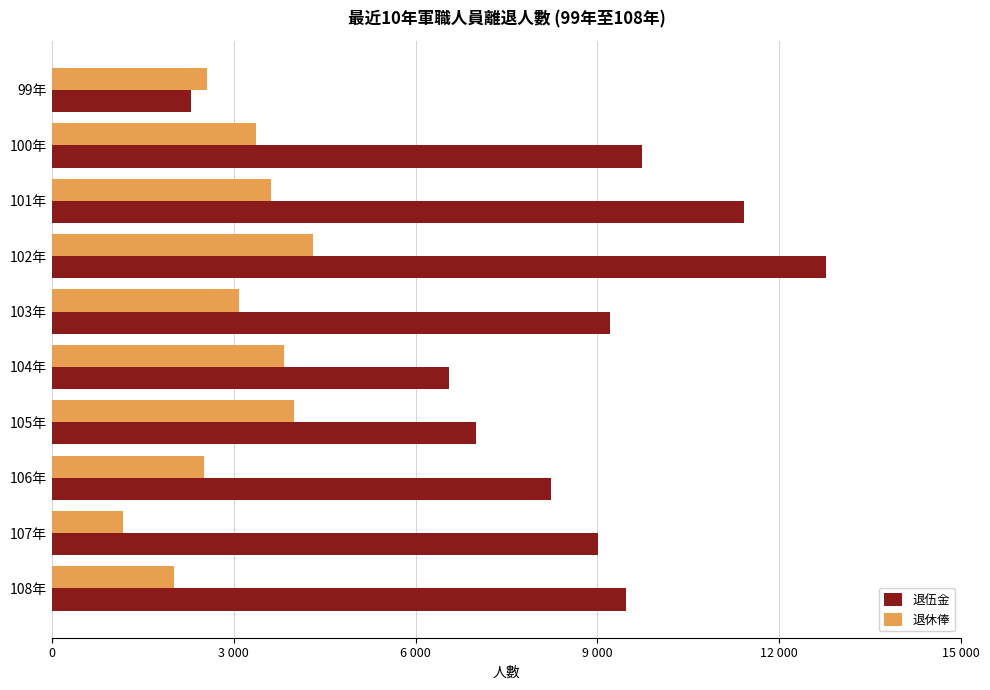

Reading right to left, transcribe all the data shown in this chart.

退伍金: 9463	9013	8227	6997	6552	9210	12767	11418	9727	2301
退休俸: 2015	1165	2514	3995	3828	3085	4311	3609	3369	2561